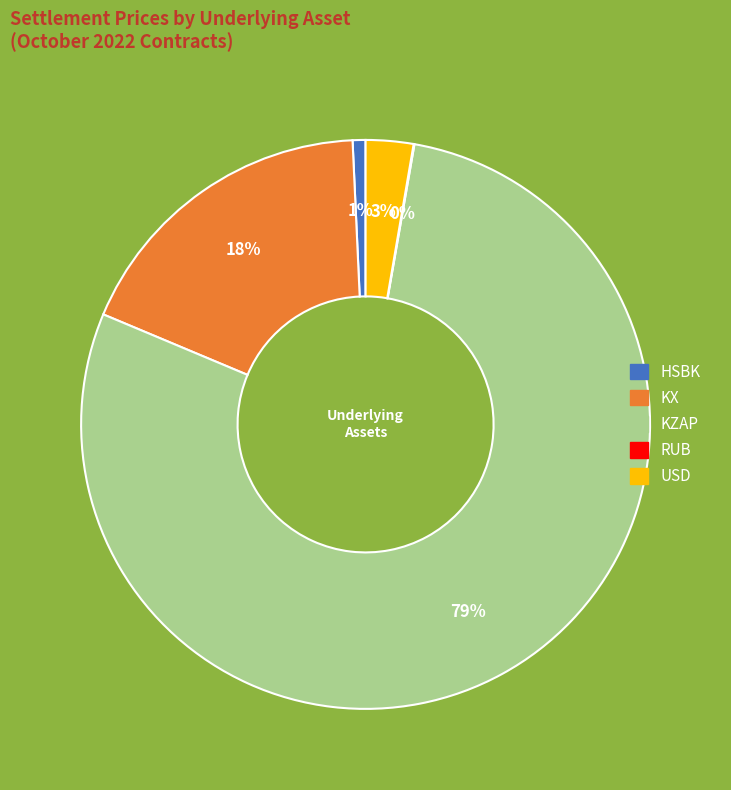

Is the sum of USD and KZAP greater than half?

Yes